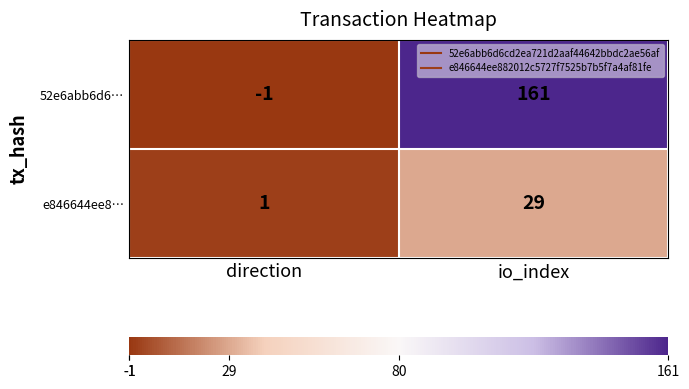

The 52e6abb6d6… series shows 81 at io_index. True or false?

False